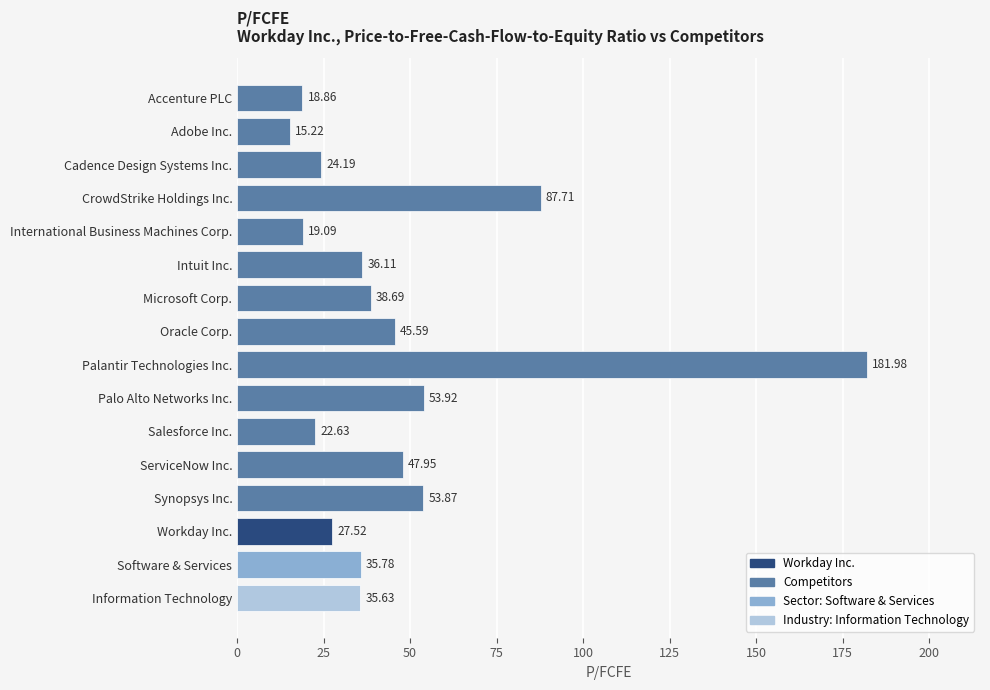

How many distinct data groups are displayed?

1